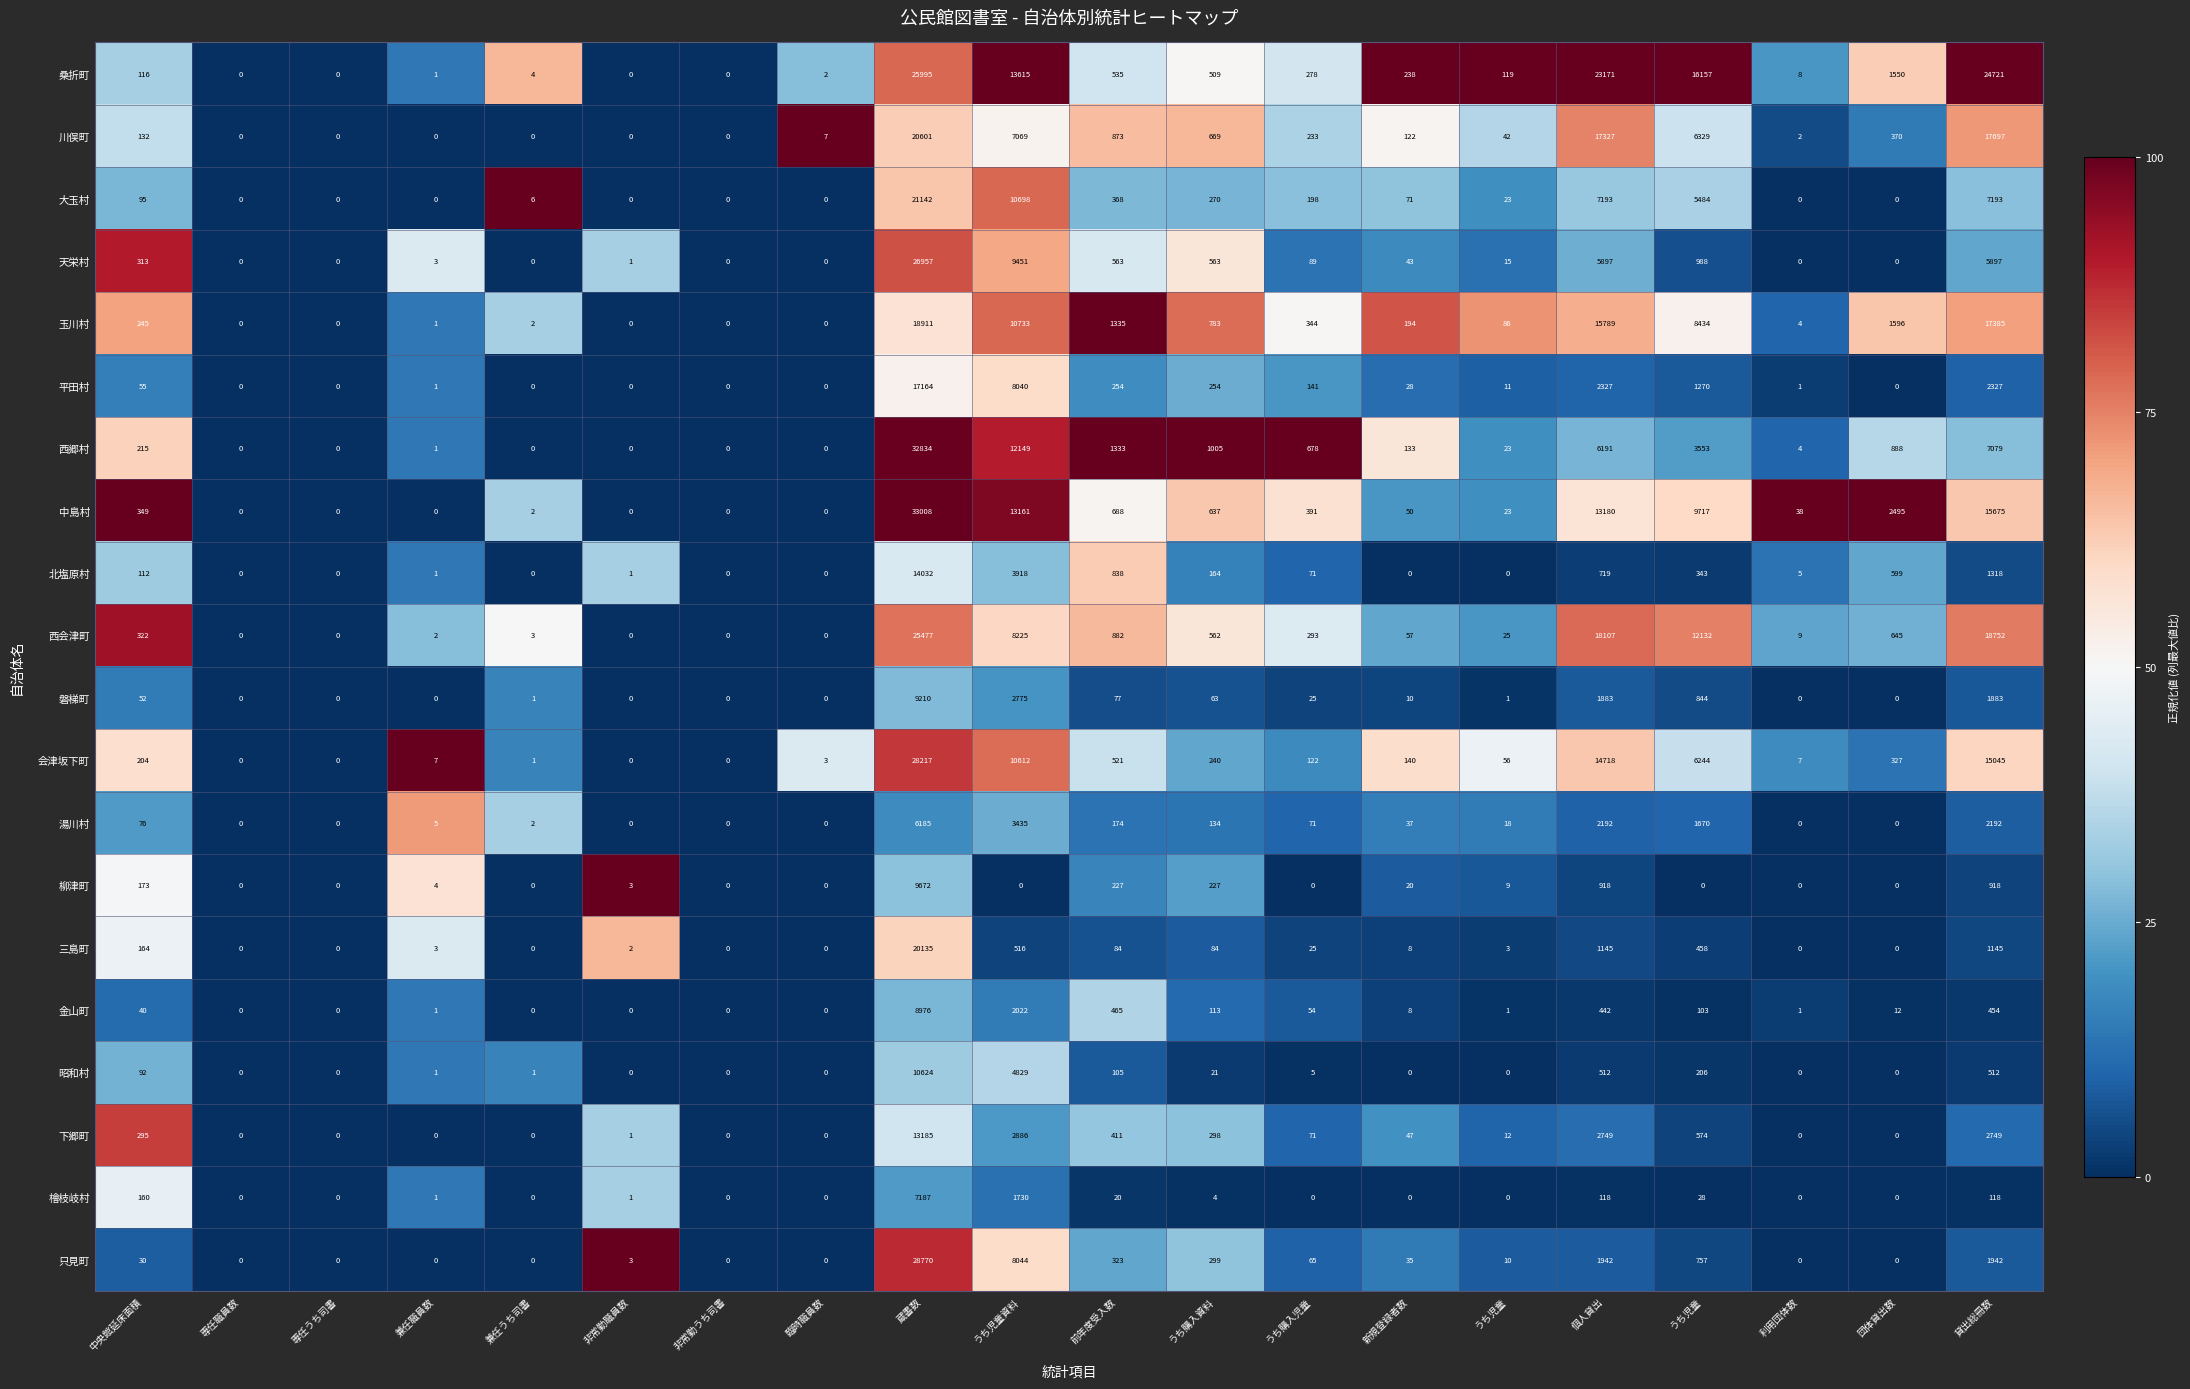

At which category does the chart reach its minimum across all series?

専任職員数